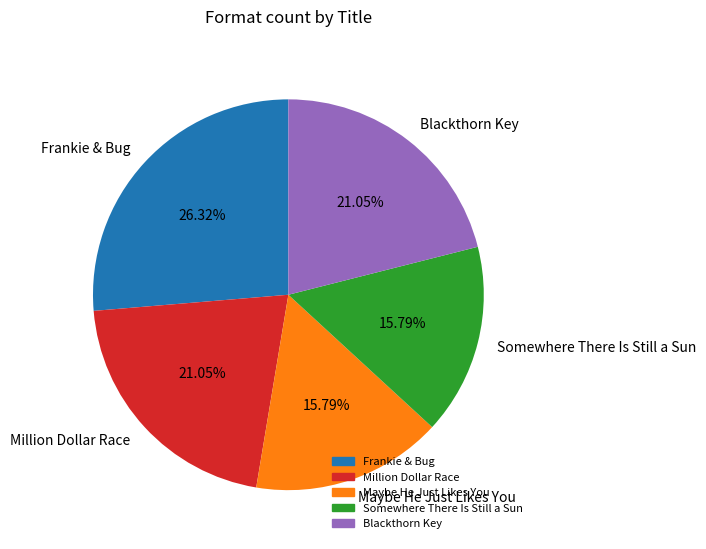

What is the largest slice in the pie chart?

Frankie & Bug